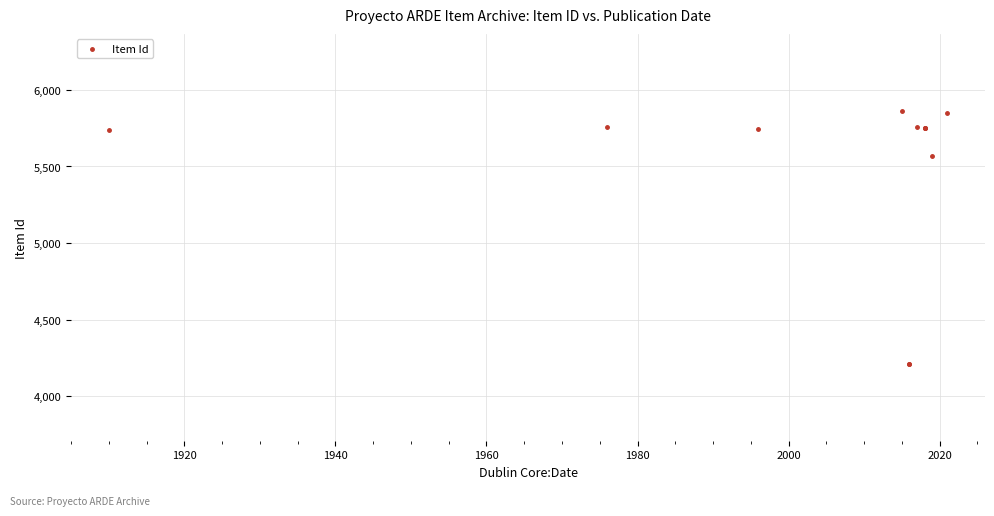

What Y value in the scatter plot is closest to 5038?

5569